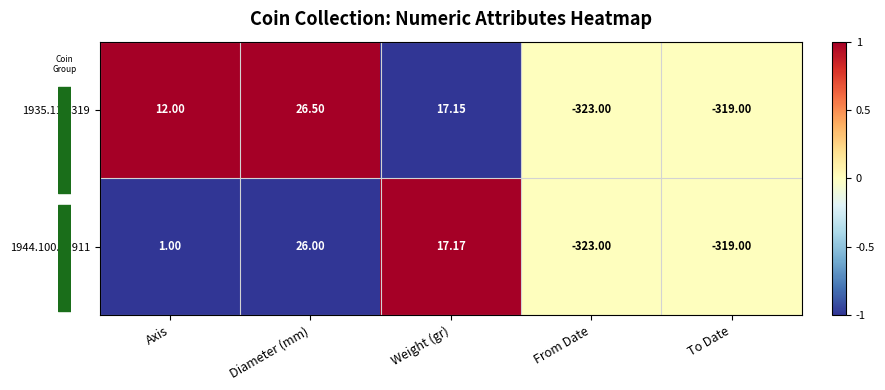

At which category is the sum across all series the highest?

Diameter (mm)